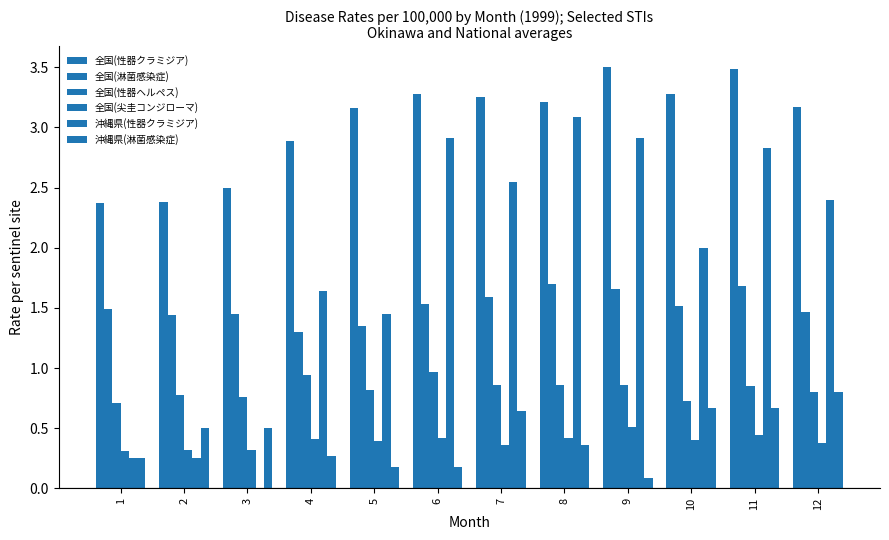

The 全国(尖圭コンジローマ) series shows 0.4 at 7. True or false?

True